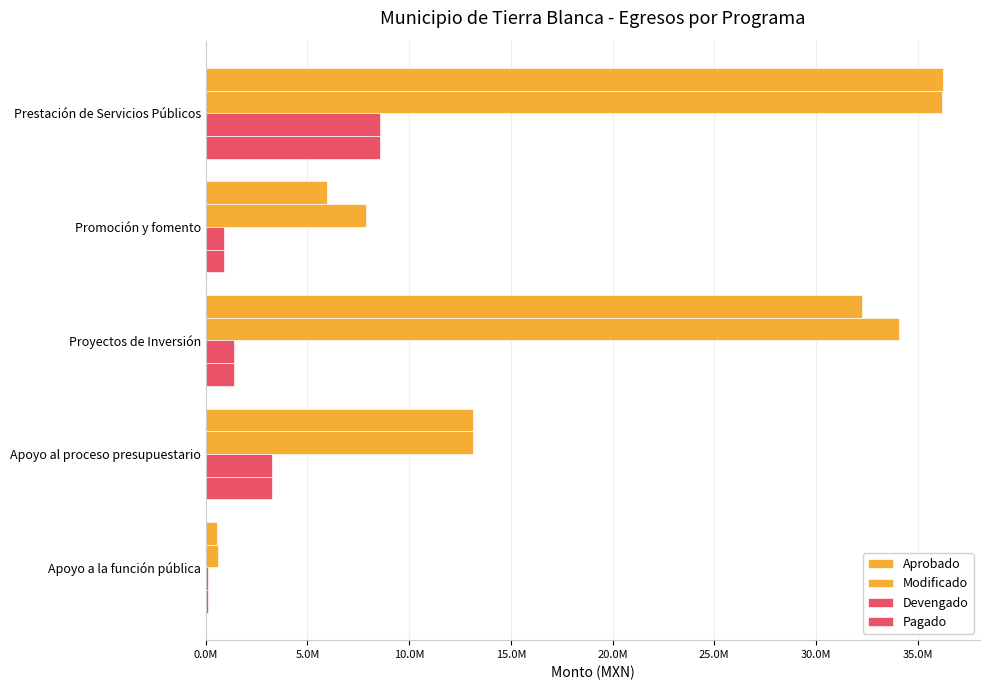

Reading right to left, list all the values displayed in this chart.

Aprobado: 576779.3	13158155.5	32282837.0	5945084.5	36248083.6
Modificado: 592569.3	13158155.5	34094047.4	7876891.5	36212661.6
Devengado: 112962.2	3264341.5	1403930.2	902647.0	8546587.2
Pagado: 112962.2	3264341.5	1403930.2	902647.0	8546587.2